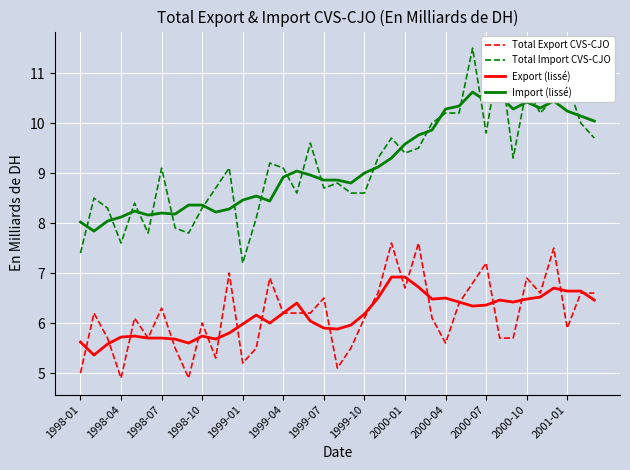

Rank the series by their maximum value, from highest to lowest.

Total Import CVS-CJO, Import (lissé), Total Export CVS-CJO, Export (lissé)